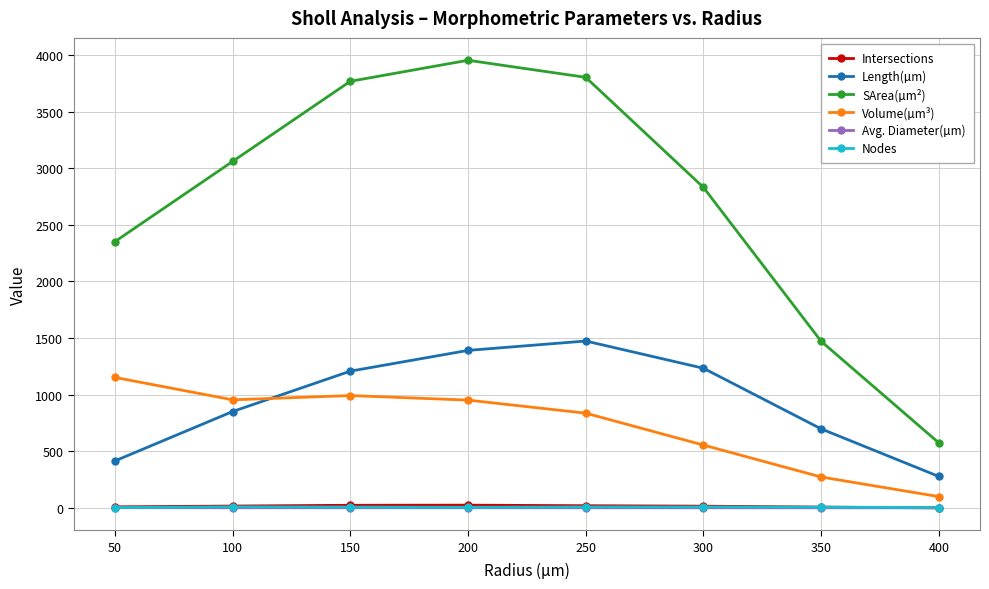

The value of Volume(µm³) at 200 is 407.5. True or false?

False